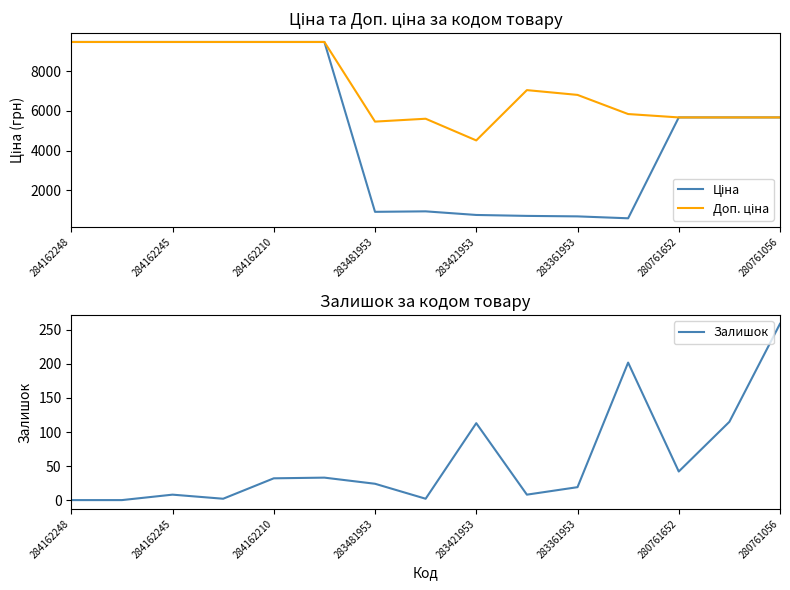

What is the highest value of the Залишок series?

259